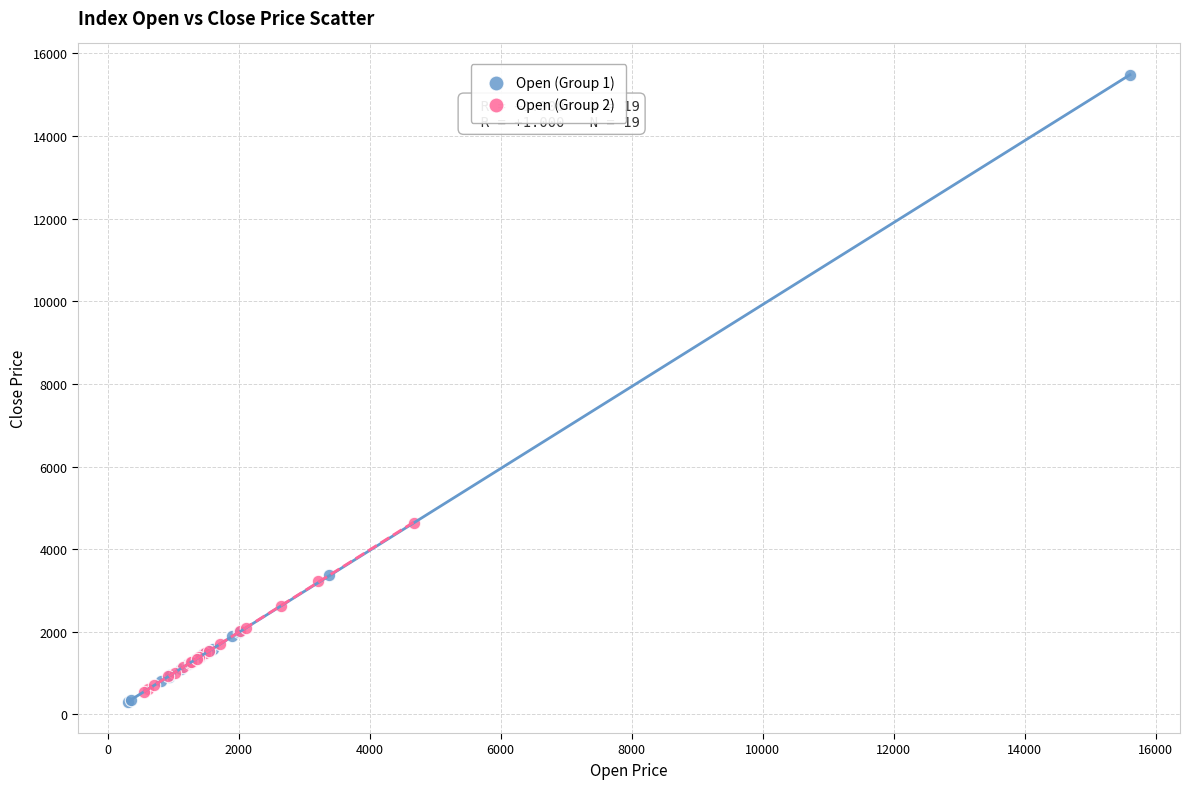

Which series contains the highest Y value?

Open (Group 1)